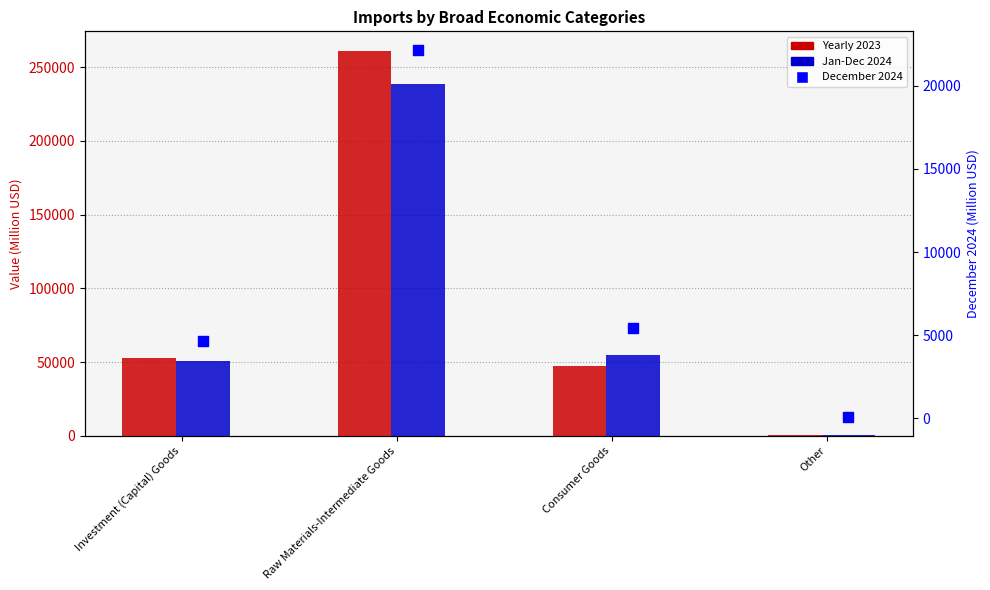

Which series contains the lowest Y value?

December 2024